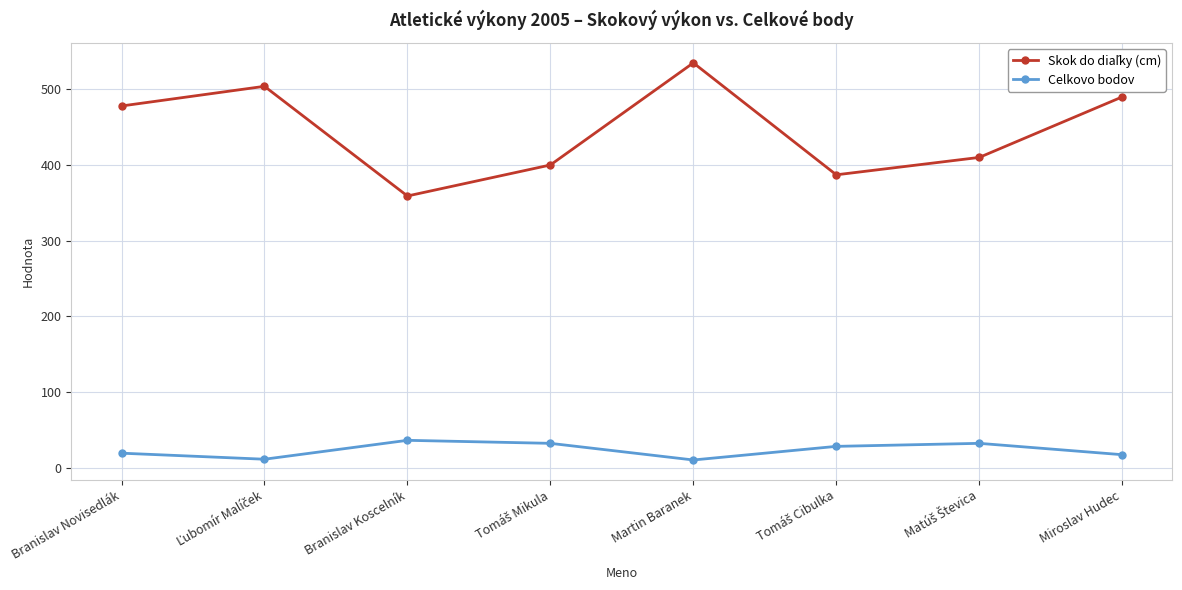

Which category has the highest value across all series?

Martin Baranek